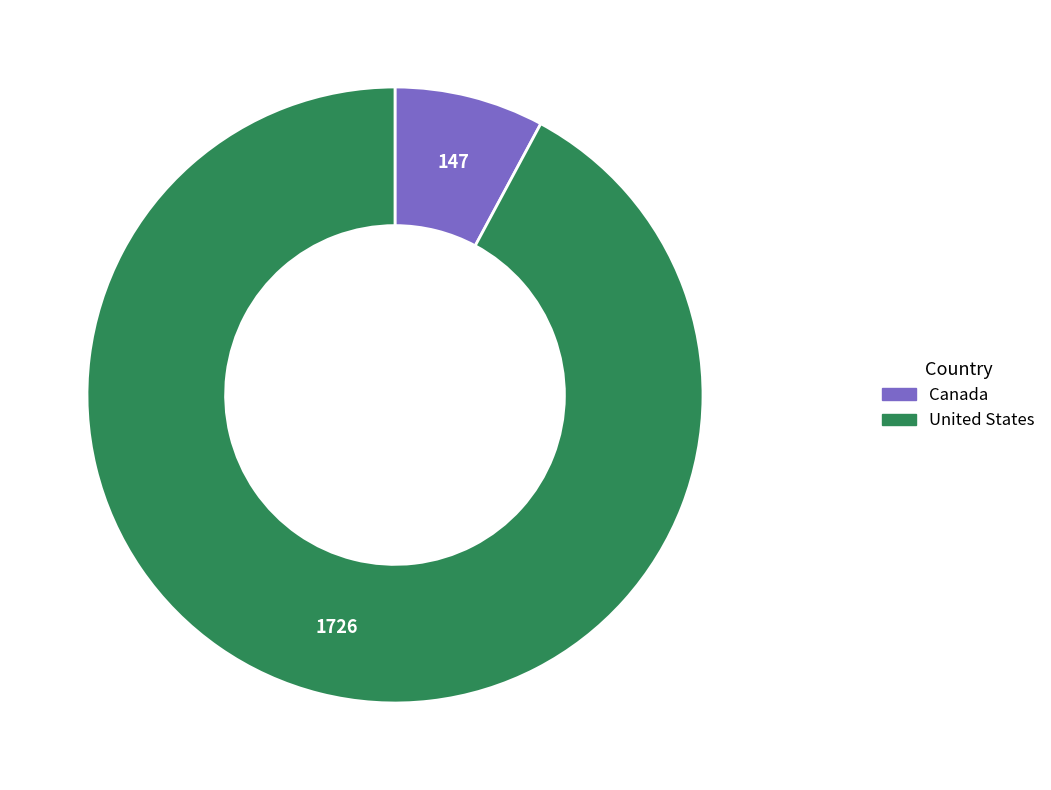

Combined, do Canada and United States account for over 50%?

Yes